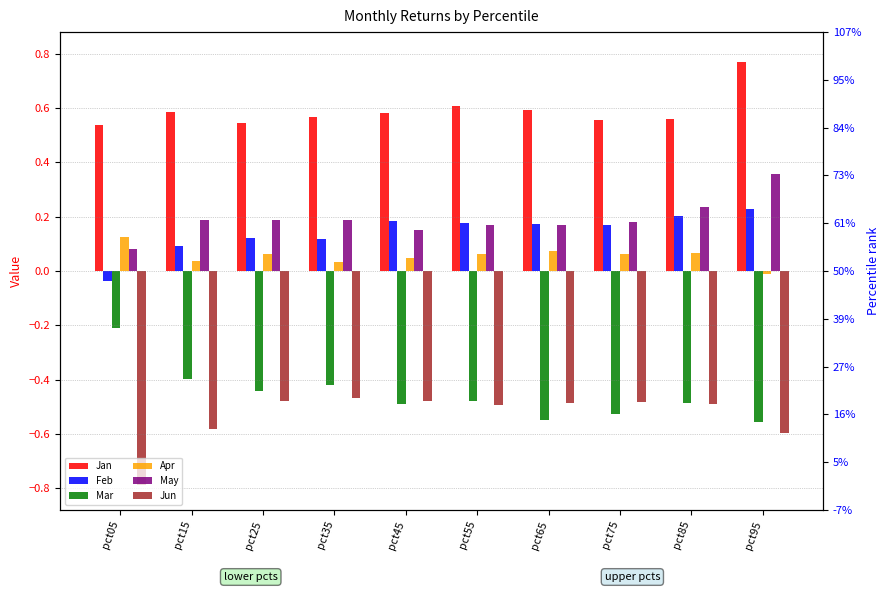

Between pct35 and pct95, which series saw the biggest shift?

Jan